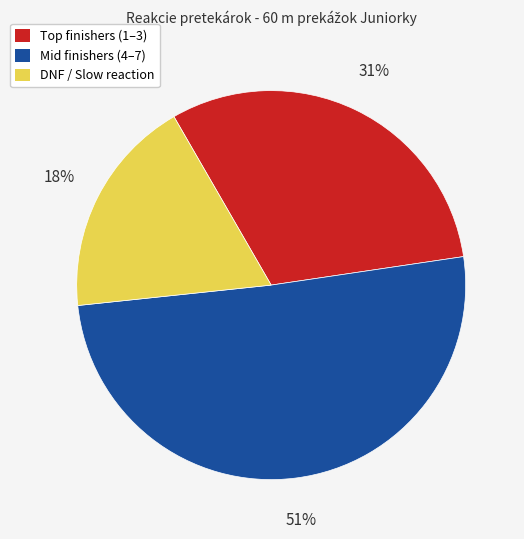

Between Mid finishers (4–7) and DNF / Slow reaction, which is larger?

Mid finishers (4–7)